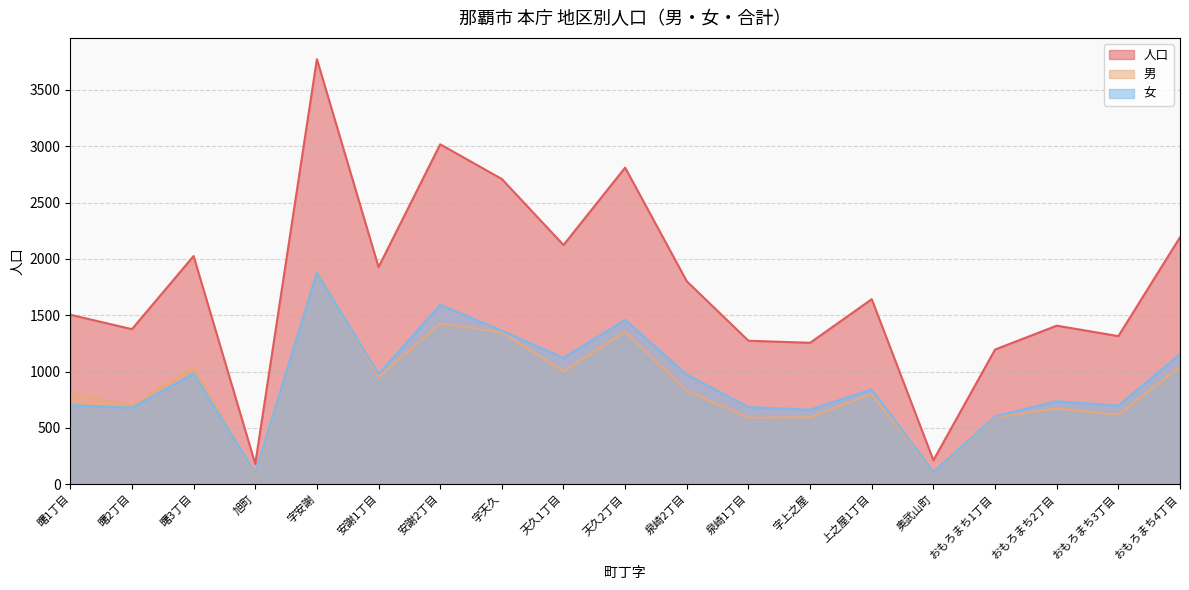

Does the chart display data point markers on the line(s)?

No